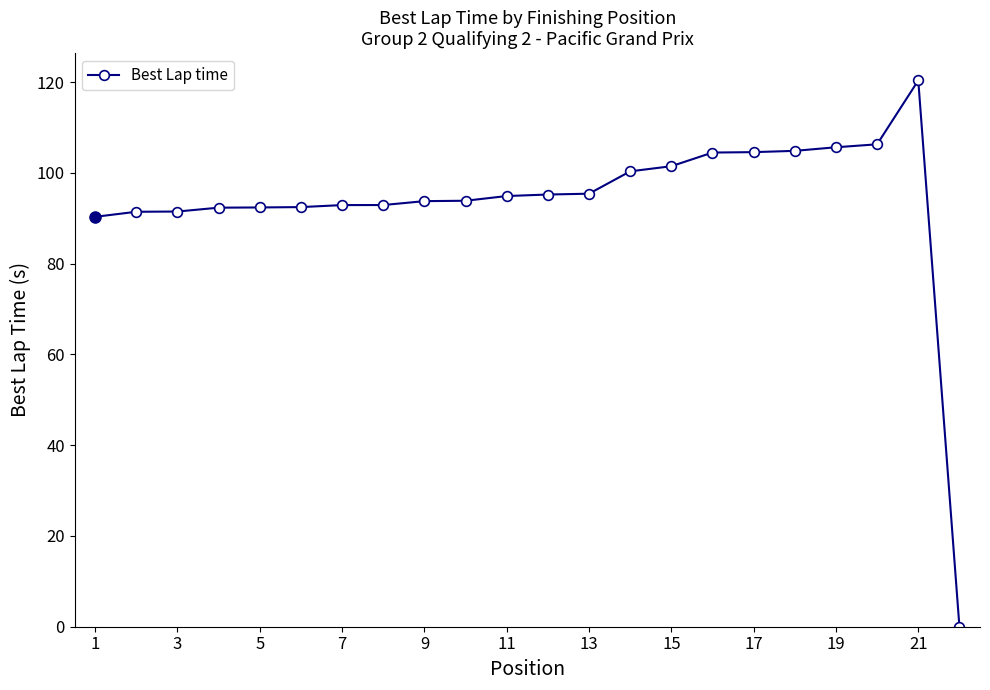

What is the value of the 6th point from the left?

92.5